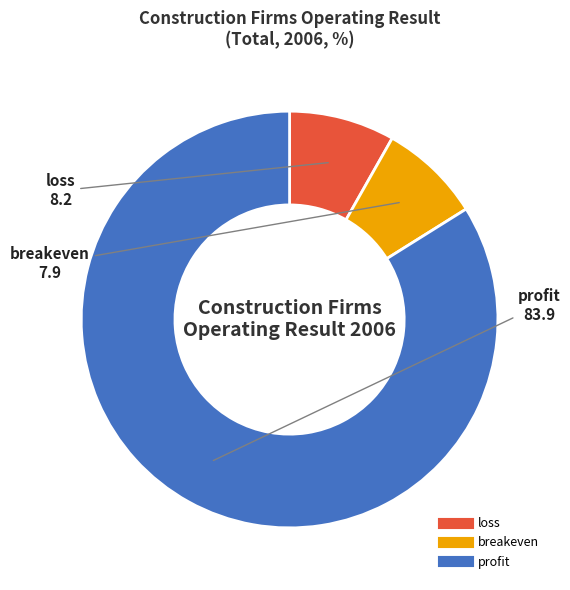

The loss slice represents 18% of the pie. True or false?

False